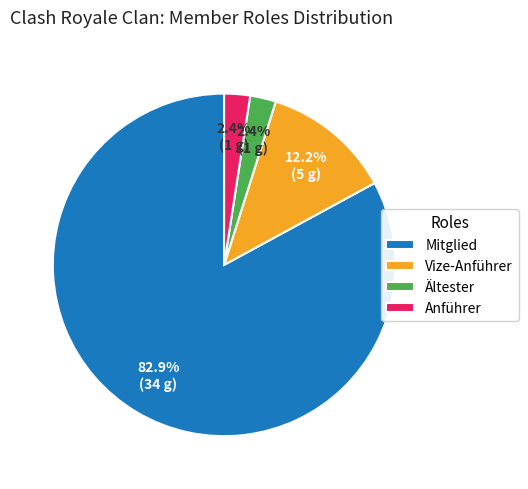

To the nearest percent, what portion does Ältester represent?

2%